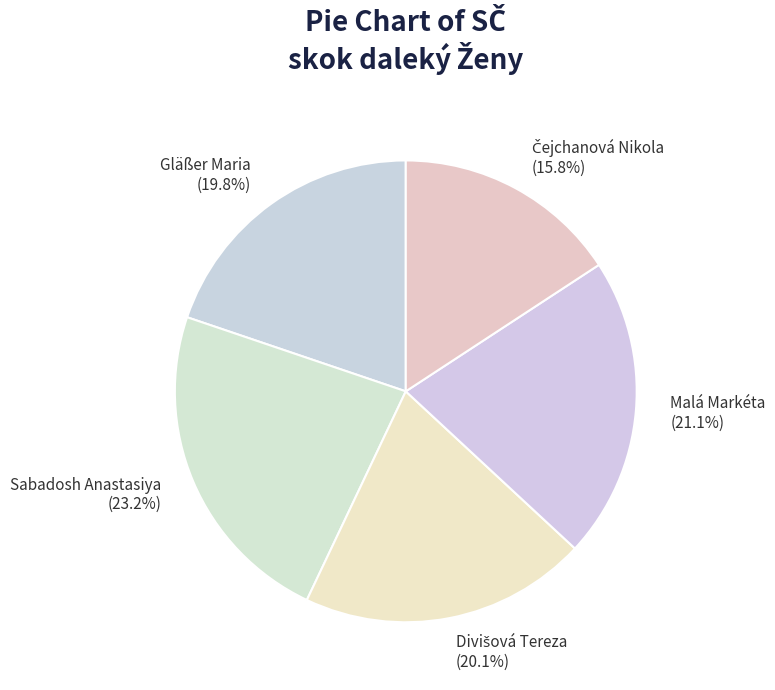

What is the total percentage of Malá Markéta and Sabadosh Anastasiya?

44.3%